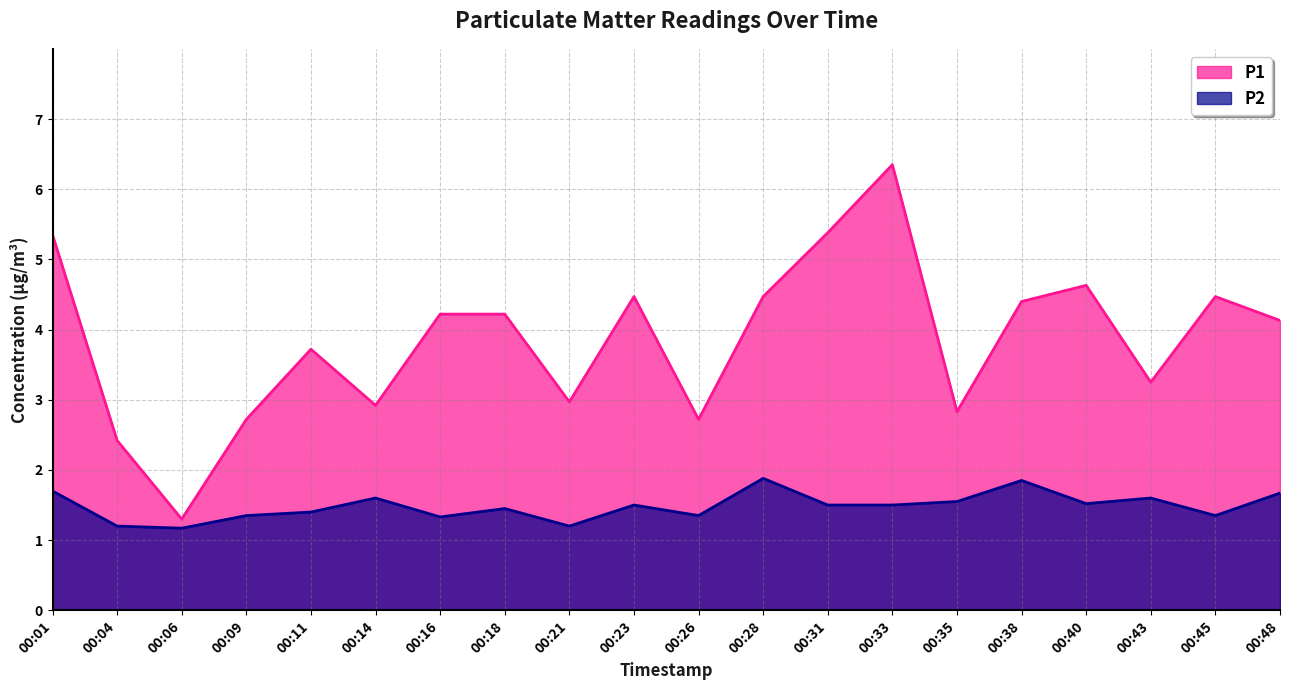

True or false: P2 has a value of 0.9 at 00:31.

False